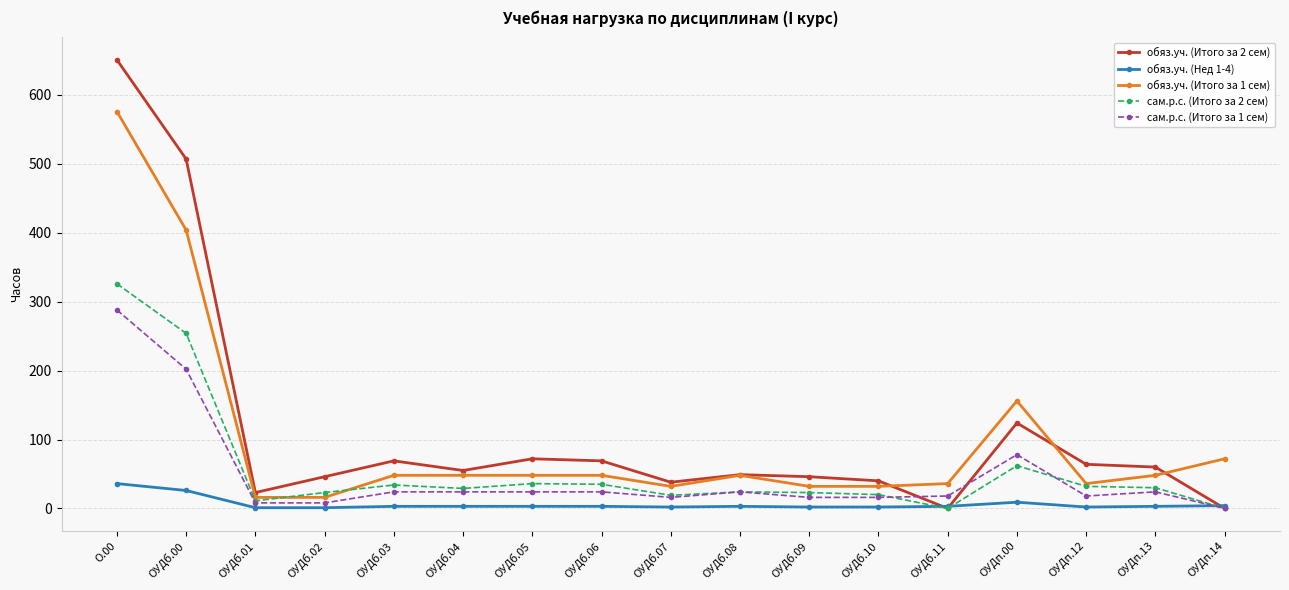

What is the label of the 13th point from the left?

ОУДб.11